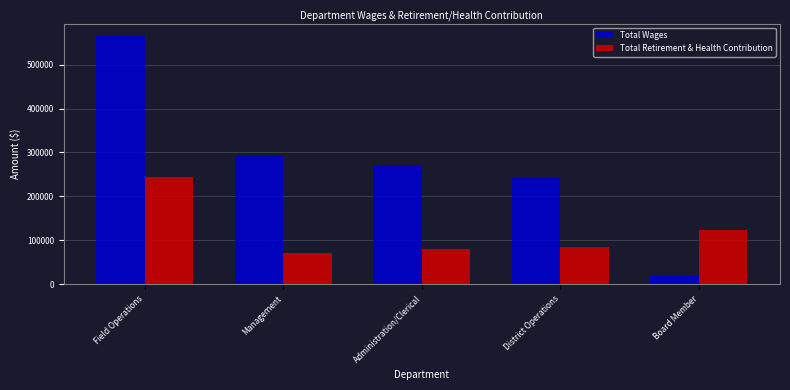

How many bars are there in each group?

2